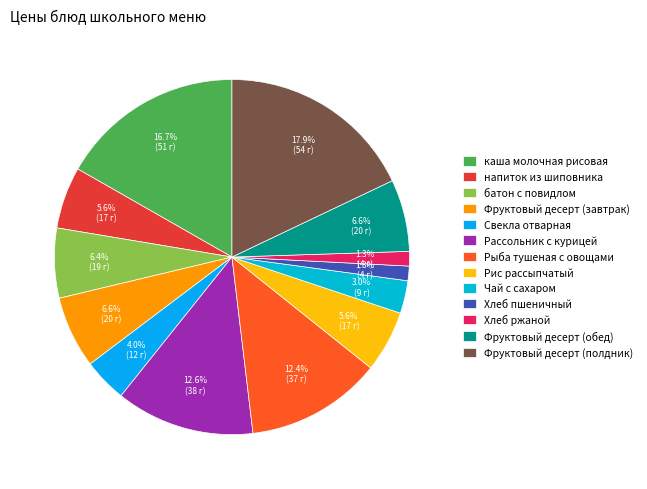

To the nearest percent, what percentage of the pie is Чай с сахаром?

3%